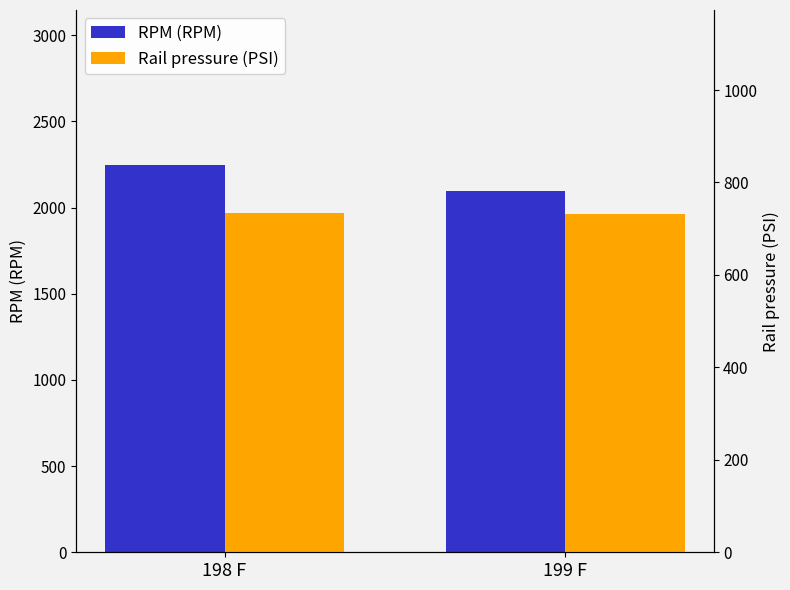

What position from the right is 199 F?

1